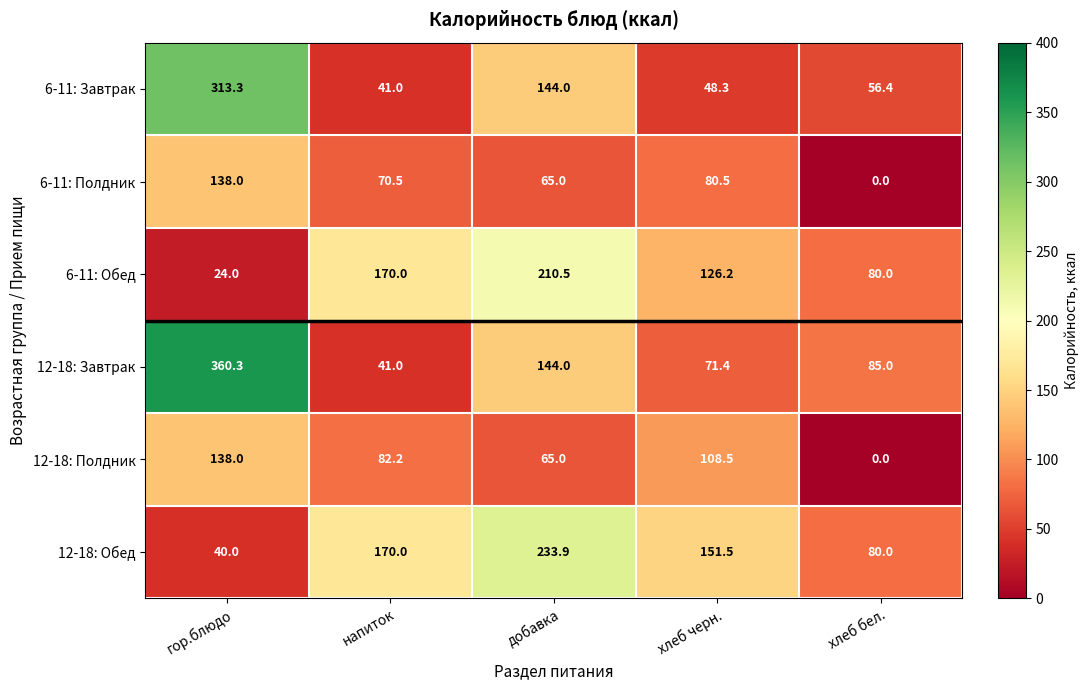

What is the sum of the 6-11: Завтрак values at добавка and хлеб бел.?

200.4